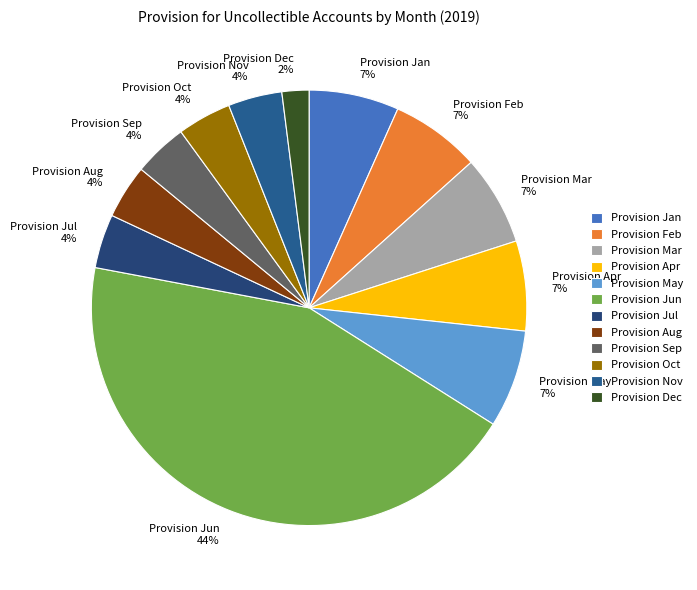

Is it true that Provision Sep is 4% of the pie?

True